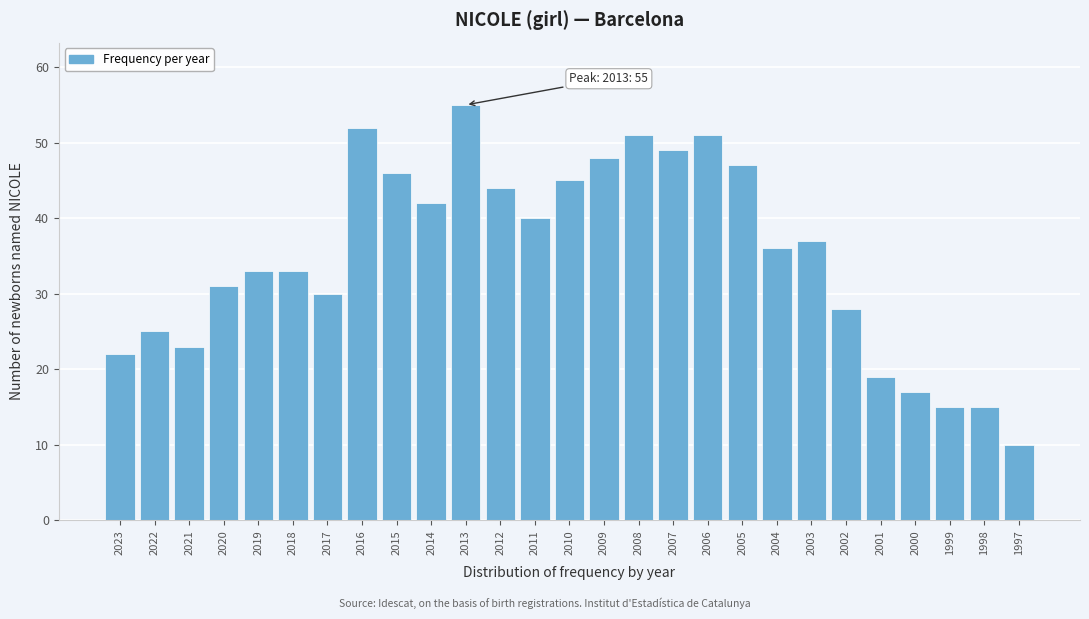

Reading right to left, what are all the values shown in this chart?

1997=10	1998=15	1999=15	2000=17	2001=19	2002=28	2003=37	2004=36	2005=47	2006=51	2007=49	2008=51	2009=48	2010=45	2011=40	2012=44	2013=55	2014=42	2015=46	2016=52	2017=30	2018=33	2019=33	2020=31	2021=23	2022=25	2023=22